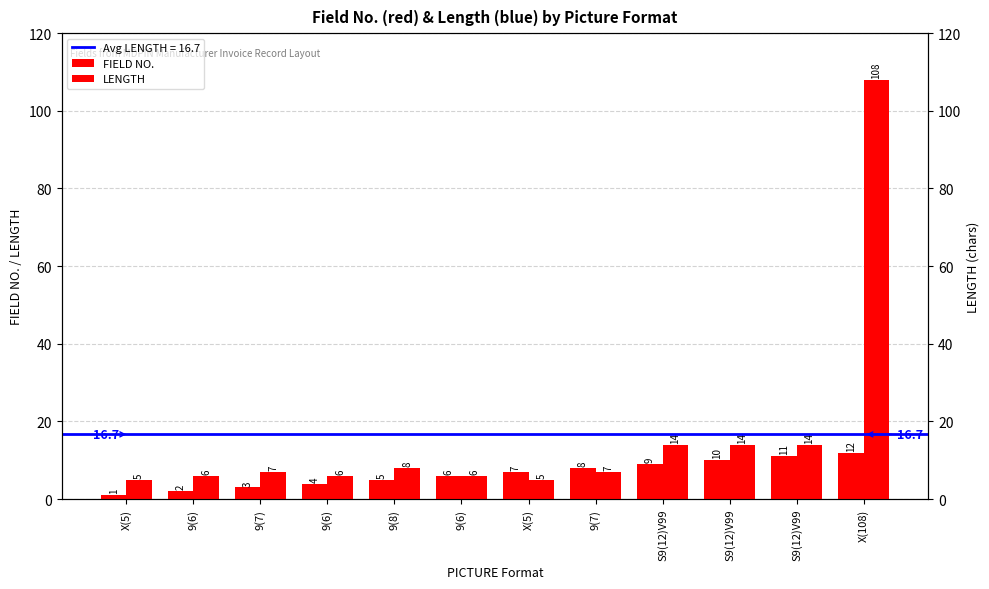

At how many categories does at least one series exceed 12?

4